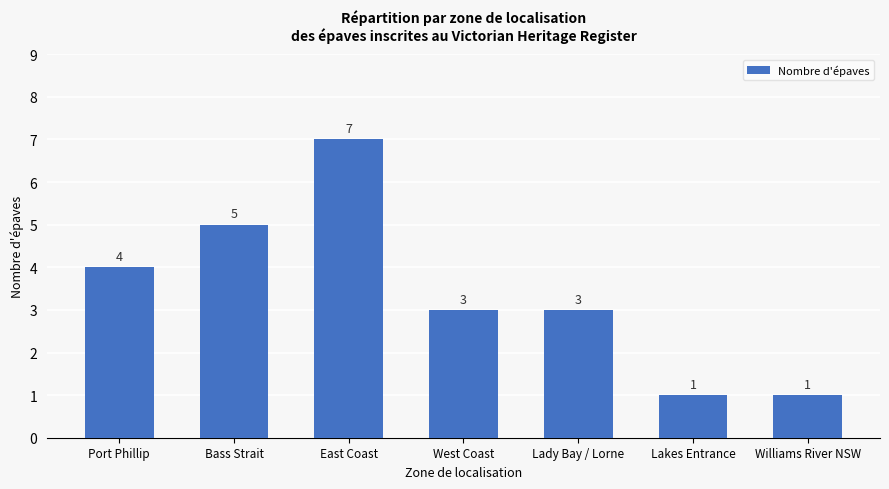

Reading right to left, transcribe all the data shown in this chart.

1	1	3	3	7	5	4